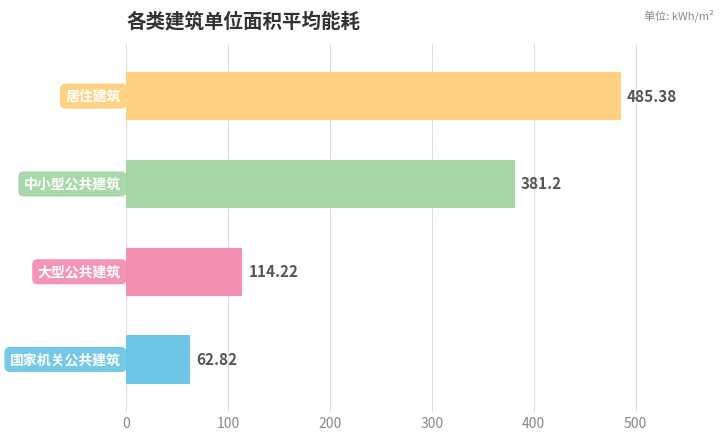

What is the sum of all values?

1043.6